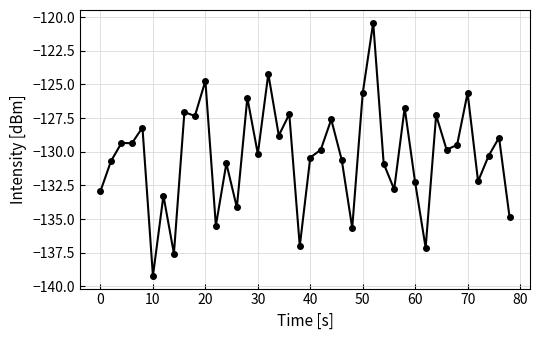

True or false: the data has more than 2 interior local peaks.

True